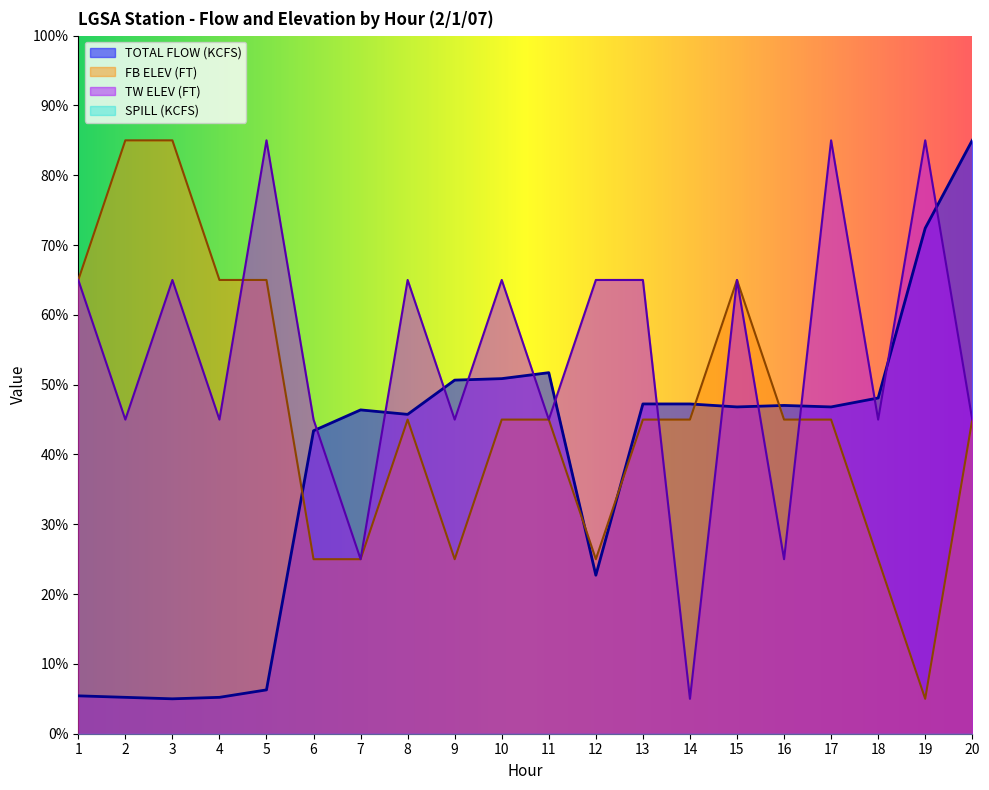

Rank the series at 1 from lowest to highest value.

TOTAL FLOW (KCFS), FB ELEV (FT), TW ELEV (FT)